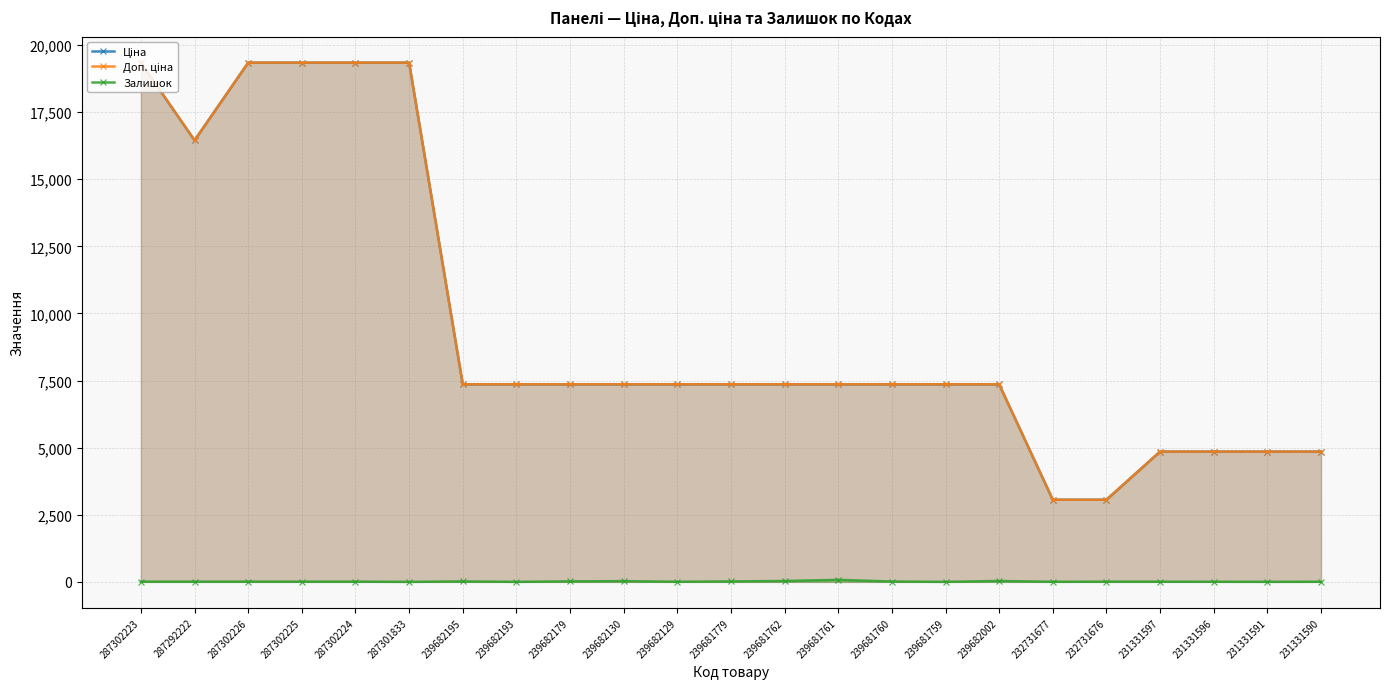

Between which two adjacent categories do Доп. ціна and Ціна first intersect?

232731676 and 231331597